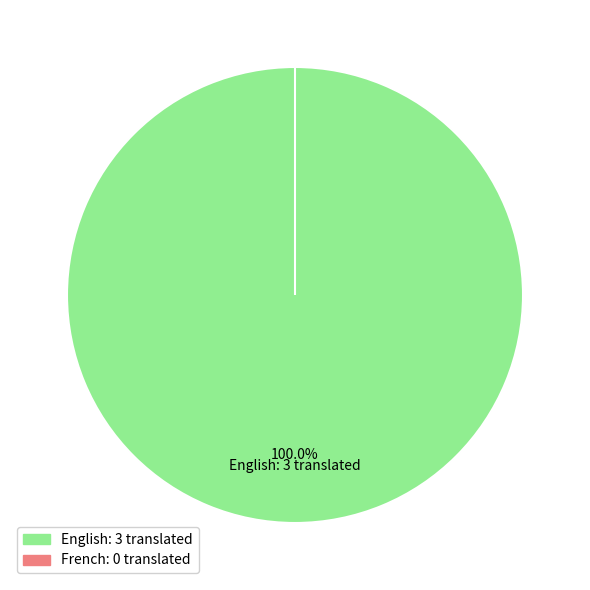

Rank the categories by value from lowest to highest.

French, English